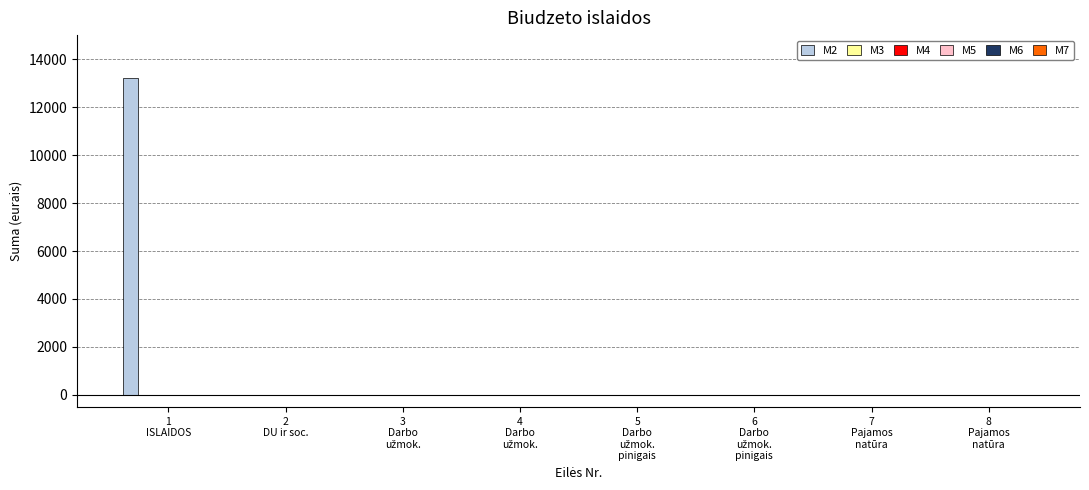

What is the sum of all values?

13200